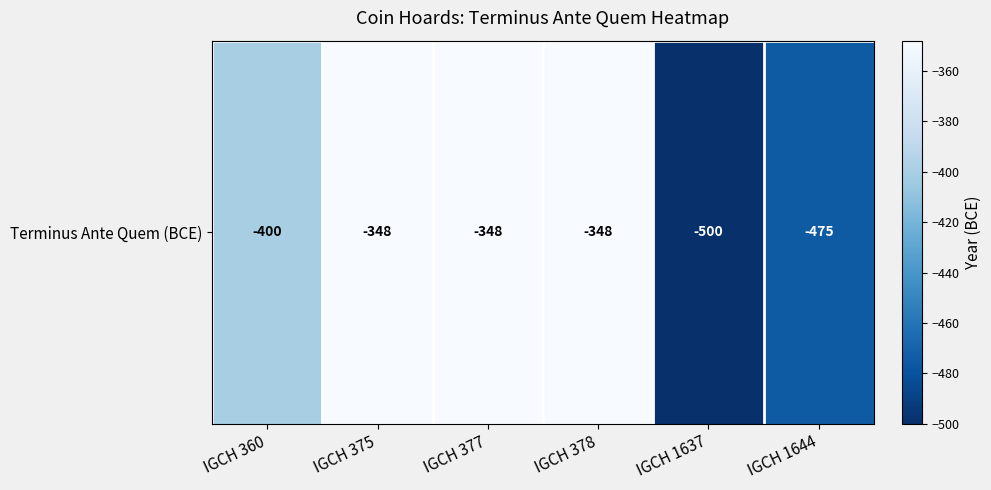

List the labels in order of value, smallest first.

IGCH 1637, IGCH 1644, IGCH 360, IGCH 375, IGCH 377, IGCH 378